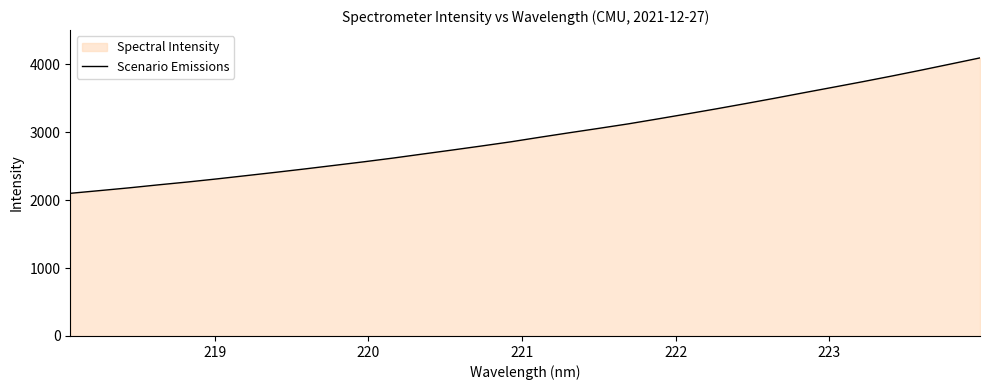

Reading left to right, transcribe all the data shown in this chart.

2101.9	2141.9	2182.5	2226.8	2268.9	2314.7	2363.1	2411.8	2462.0	2514.2	2566.7	2621.8	2680.9	2739.3	2799.1	2860.6	2928.7	2994.6	3059.1	3124.9	3197.4	3271.1	3346.2	3423.8	3503.1	3584.9	3665.6	3746.9	3830.8	3917.8	4007.3	4097.4